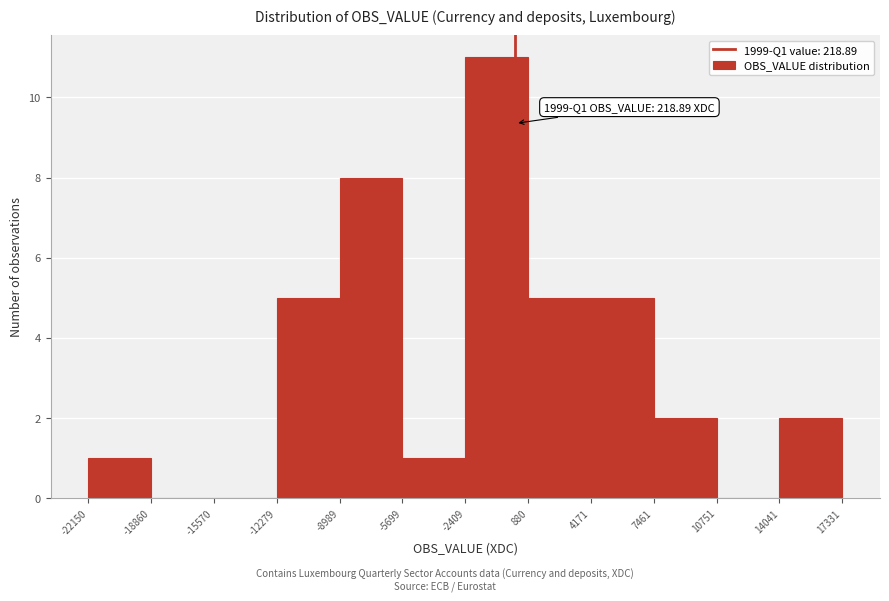

Over which range of the x-axis is the bar tallest?

-2409 to 880